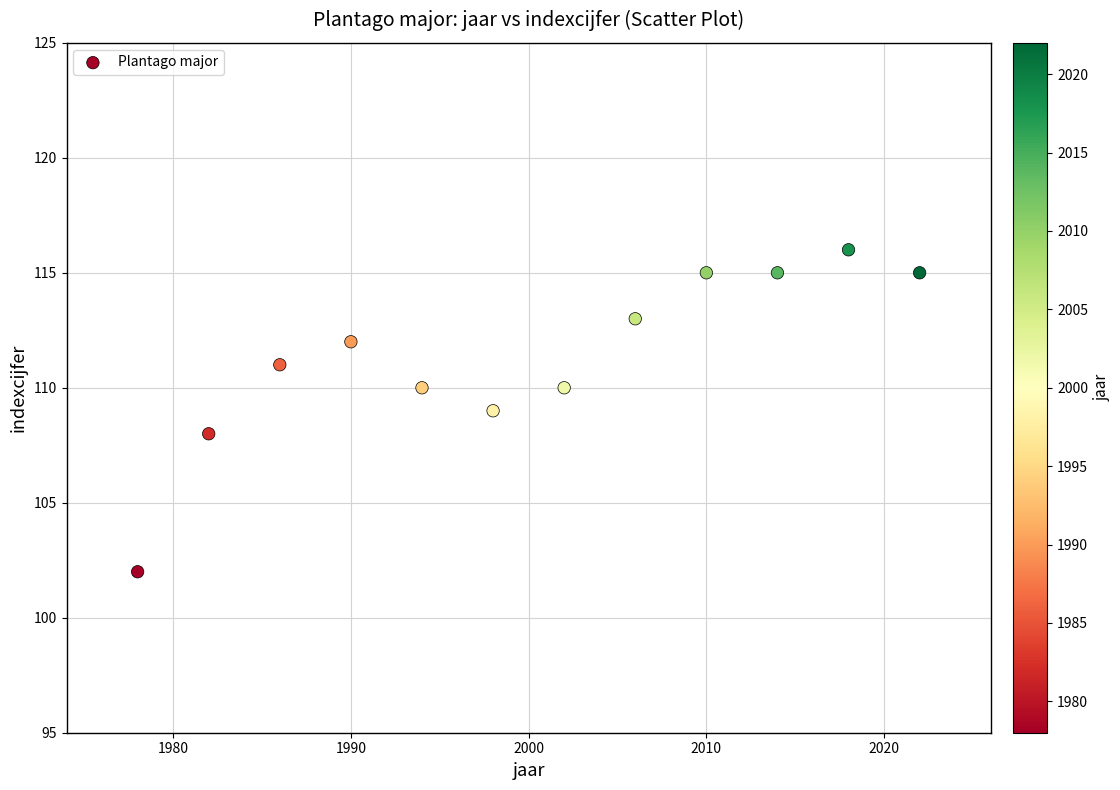

What is the range of Y values (max minus min)?

14